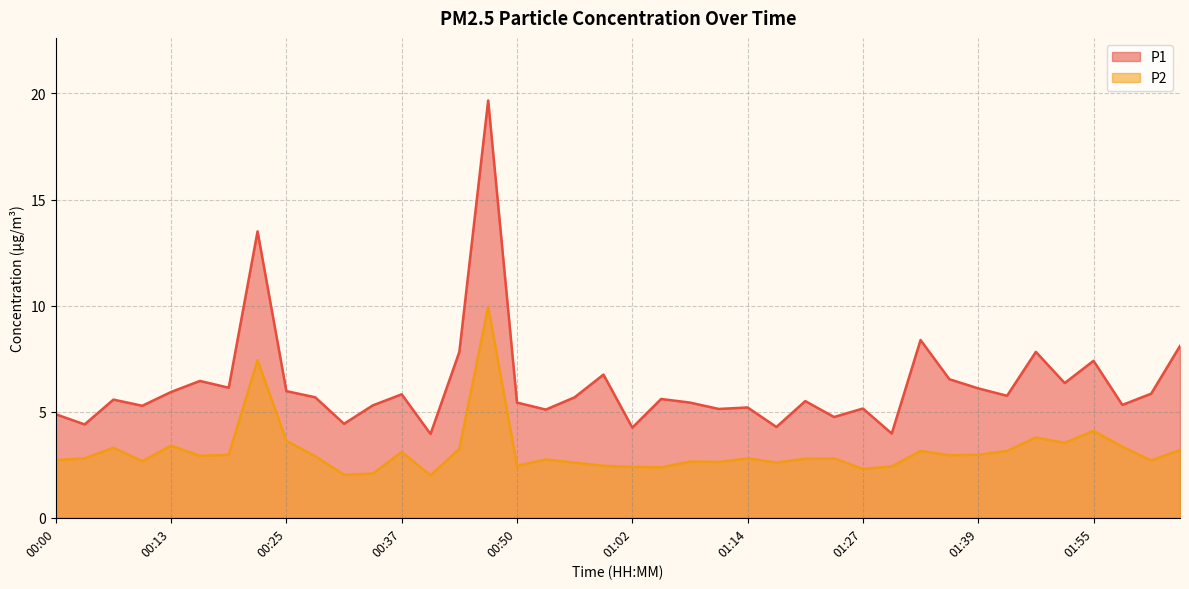

True or false: P2 and P1 intersect in this chart.

False